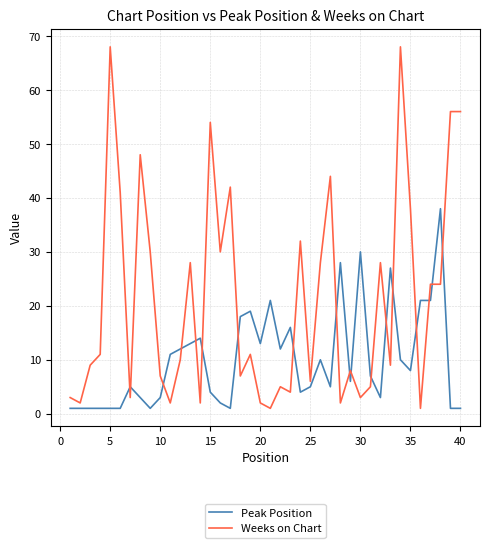

Rank the series by their maximum value, from lowest to highest.

Peak Position, Weeks on Chart